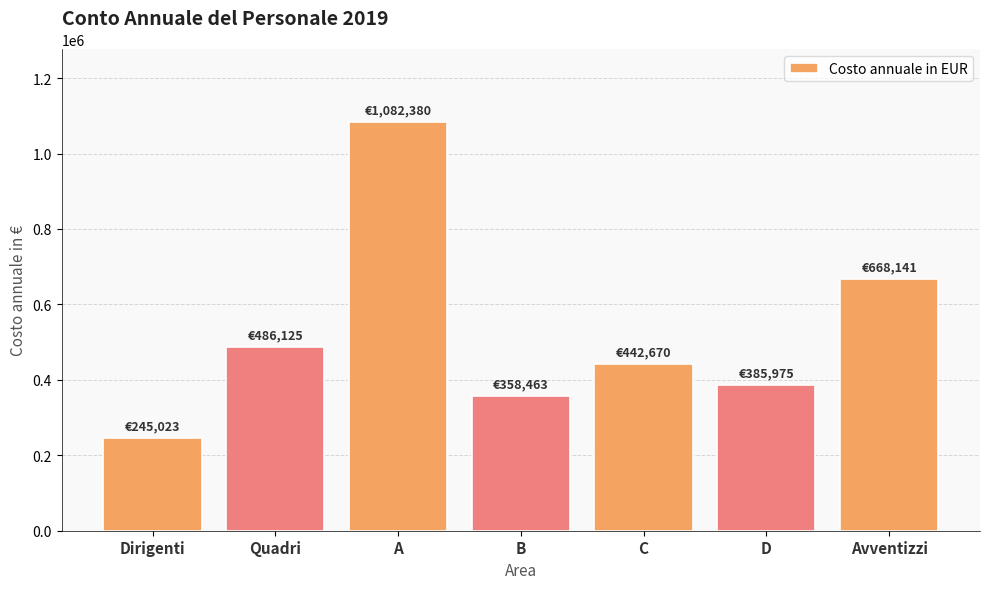

How many bars are there in total?

7